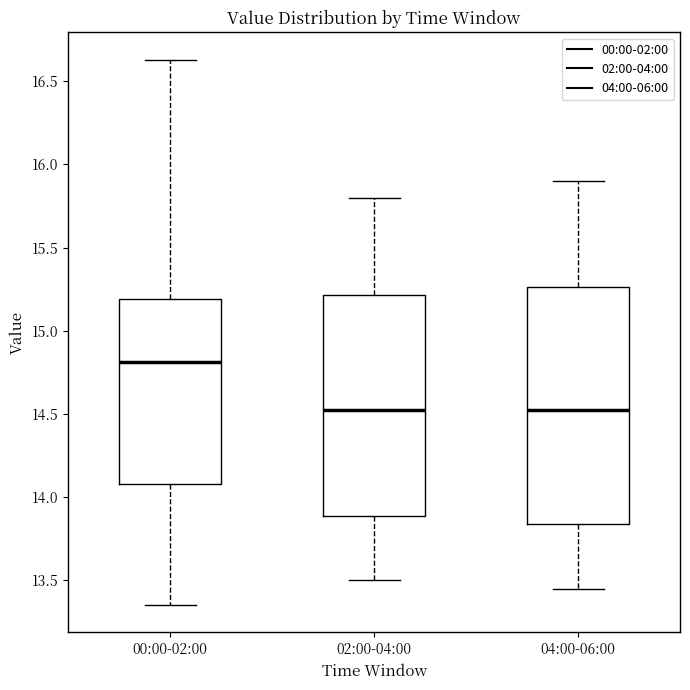

Which box has the highest median line?

00:00-02:00